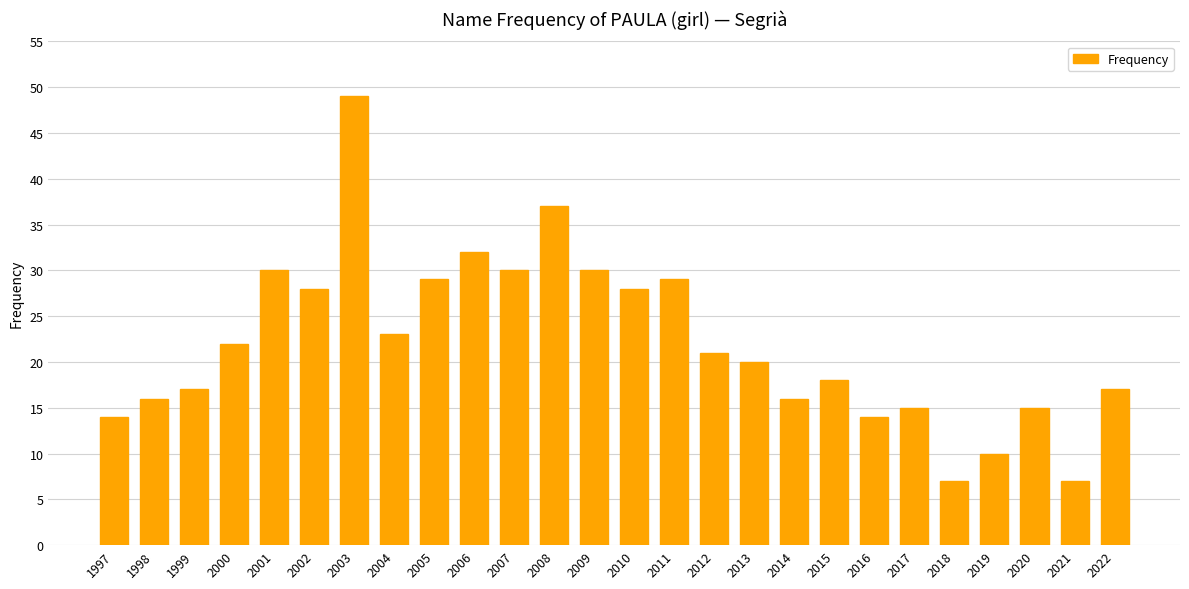

What is the value of the 15th bar from the left?

29